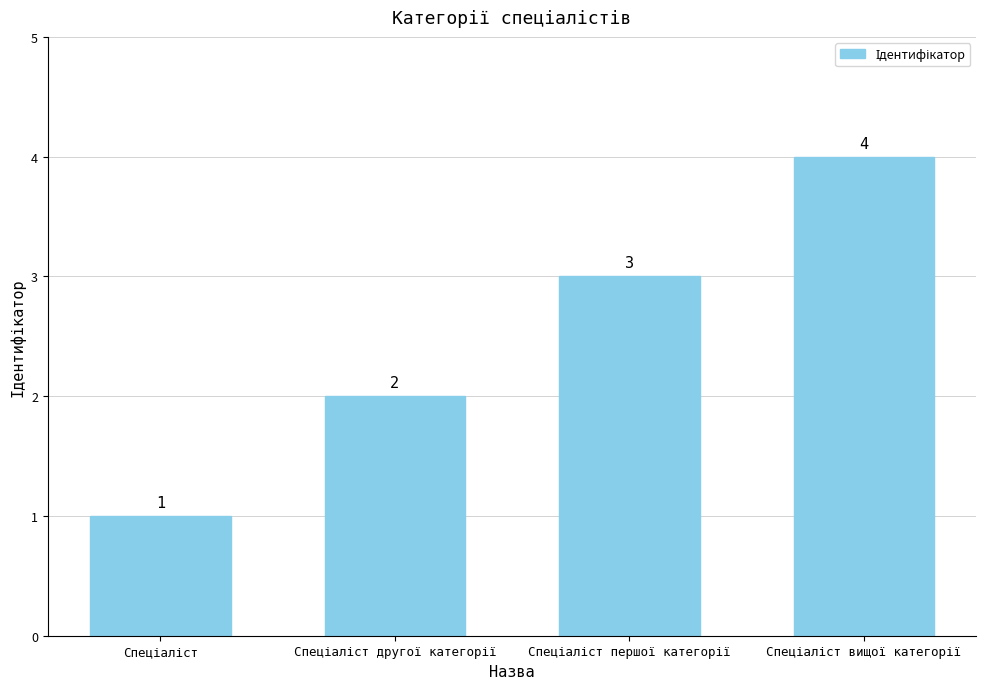

What is the maximum value shown in the chart?

4